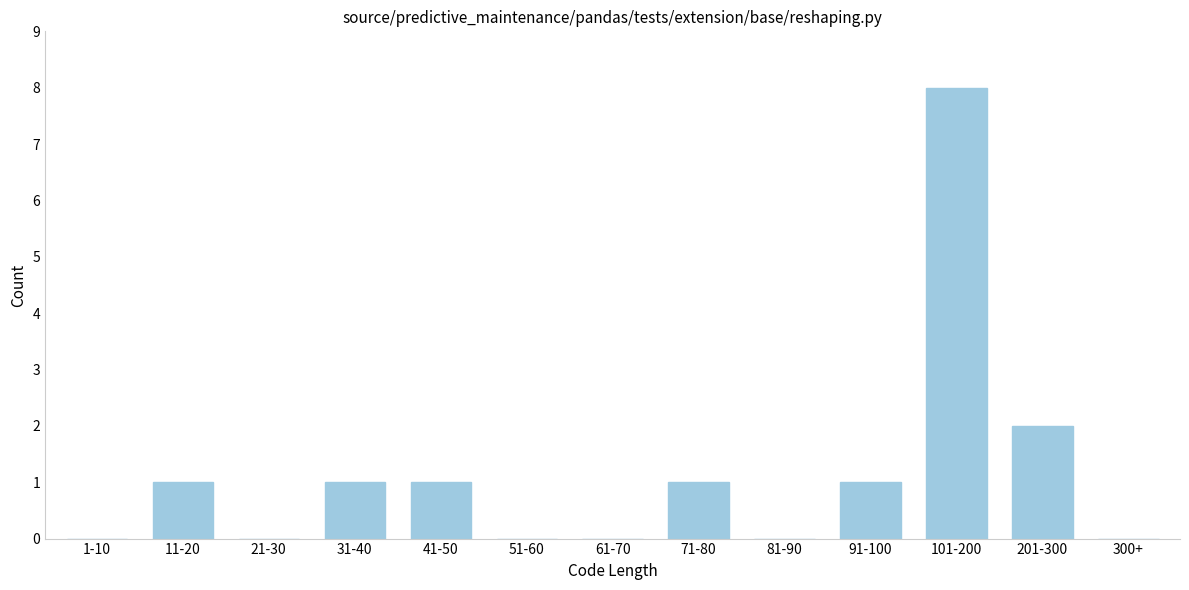

Reading left to right, list all the values displayed in this chart.

1-10=0	11-20=1	21-30=0	31-40=1	41-50=1	51-60=0	61-70=0	71-80=1	81-90=0	91-100=1	101-200=8	201-300=2	300+=0